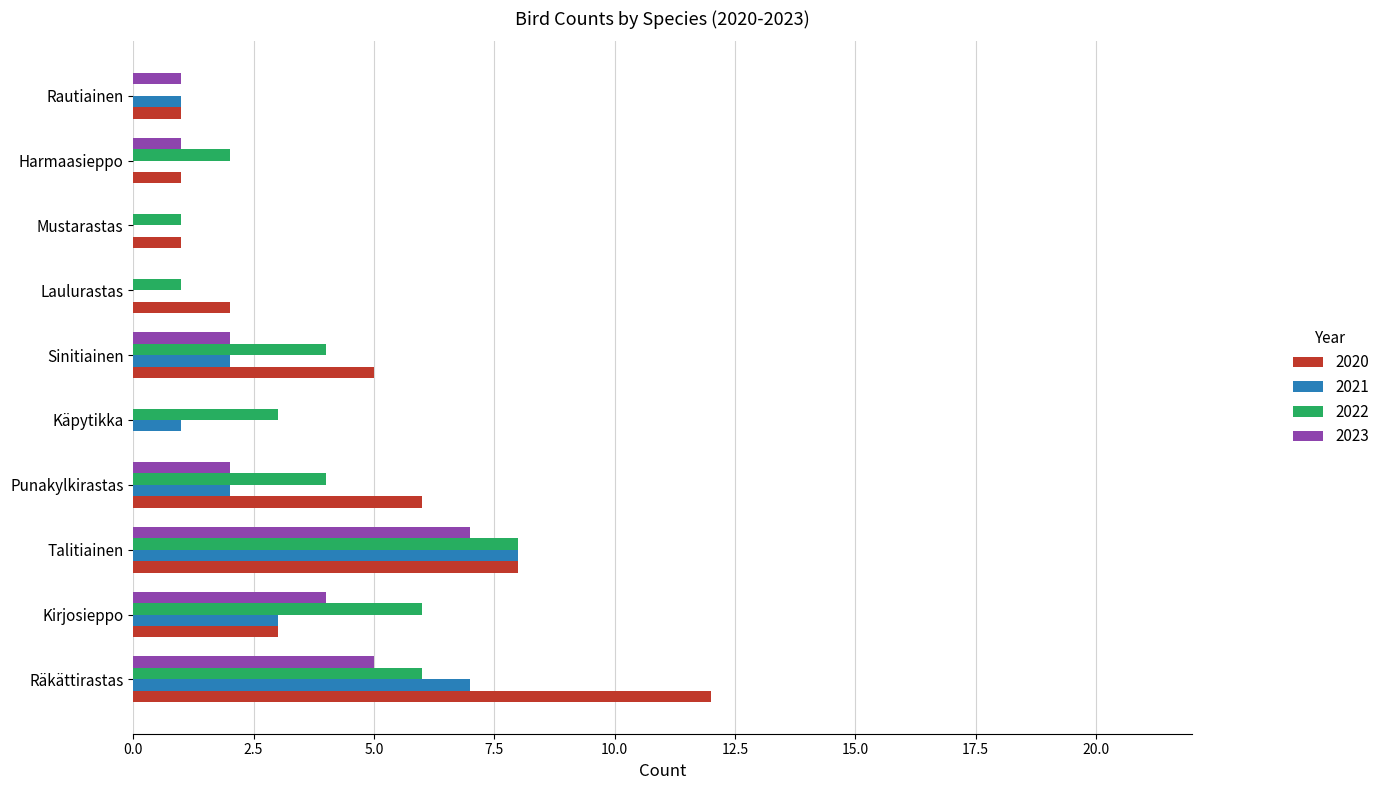

Count the 2021 values in the range 0 to 3.

8